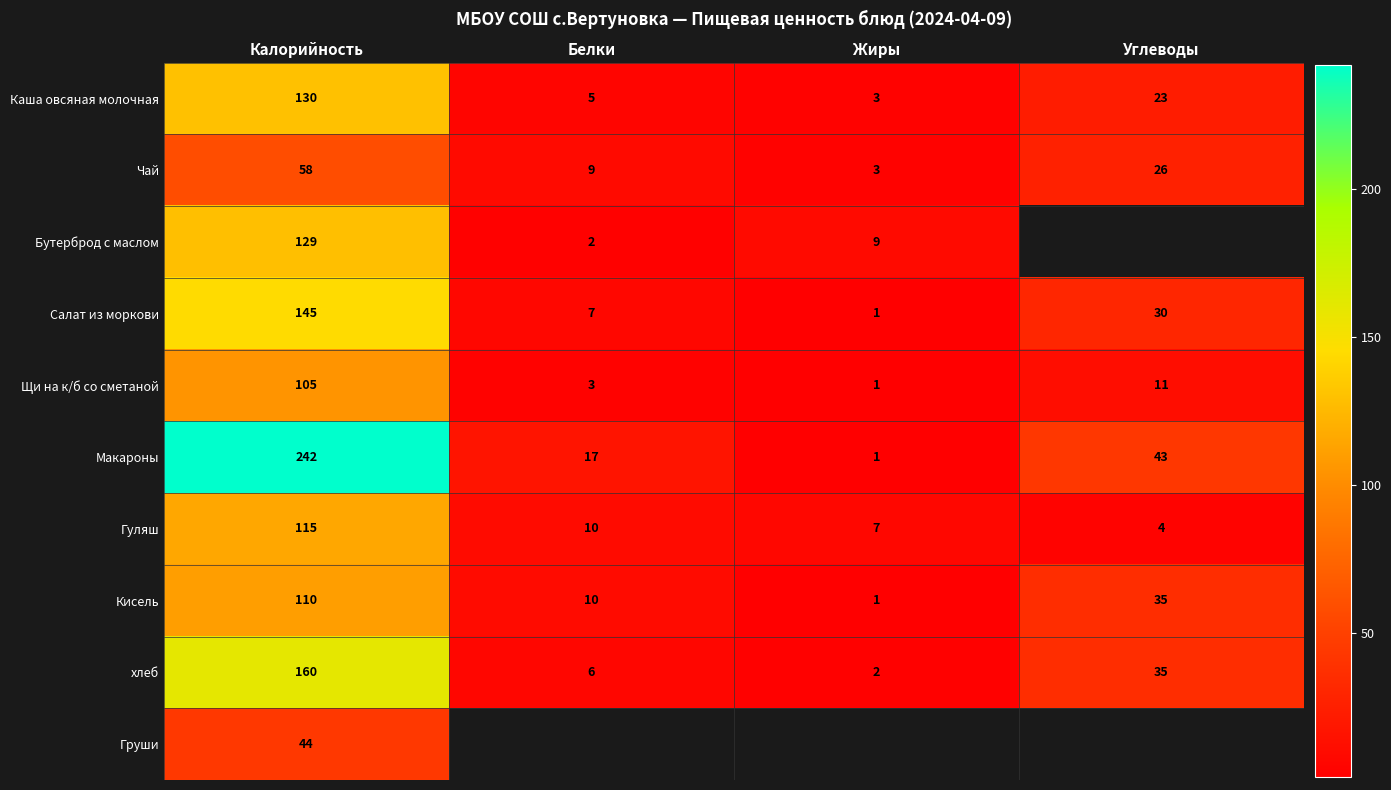

What is the spread (max minus min) of values at Калорийность?

198